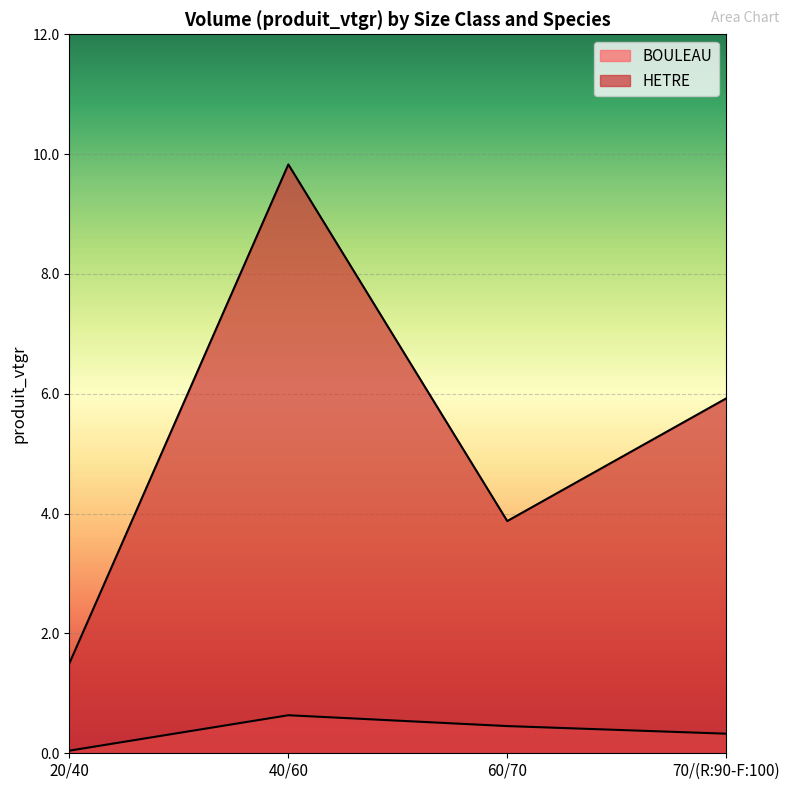

What position from the left is 40/60?

2